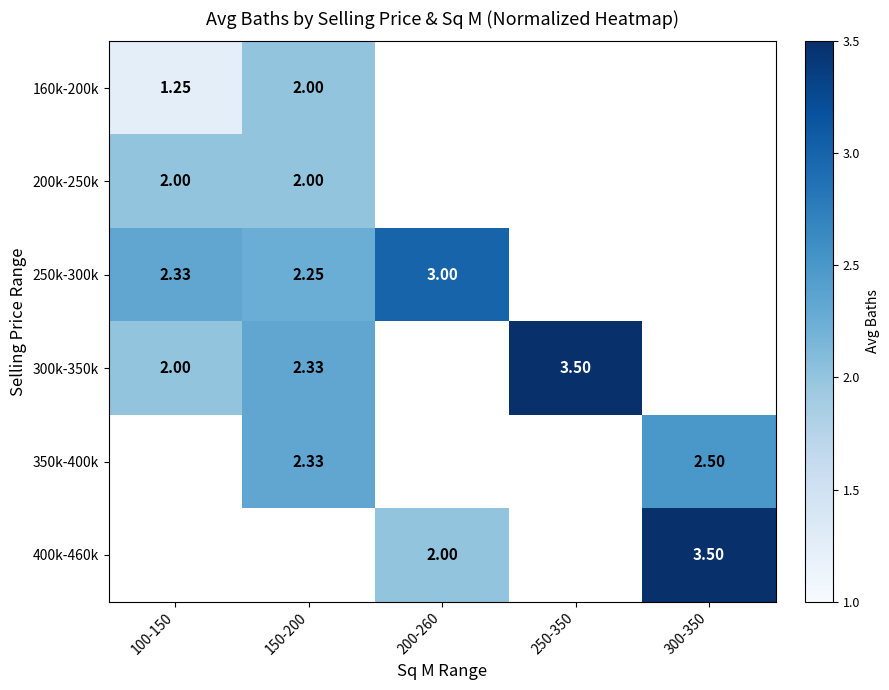

Which series has the largest range (max minus min)?

300k-350k